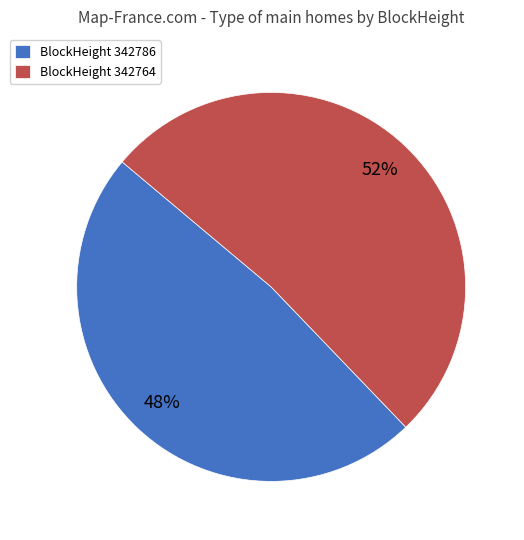

What is the smallest slice in the pie chart?

BlockHeight 342786